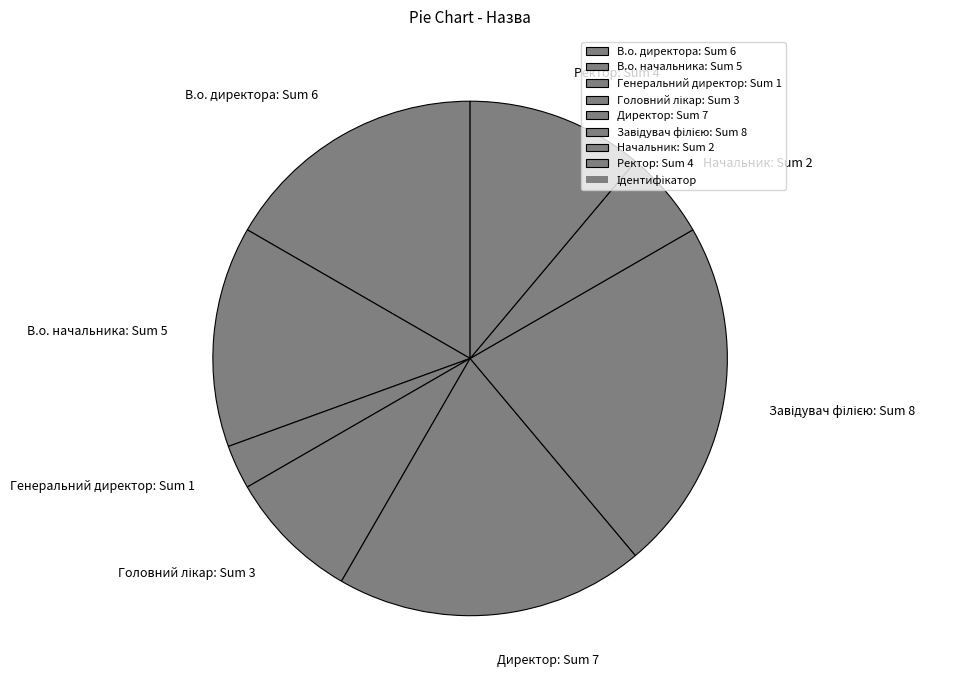

Is the sum of В.о. начальника and Начальник greater than half?

No